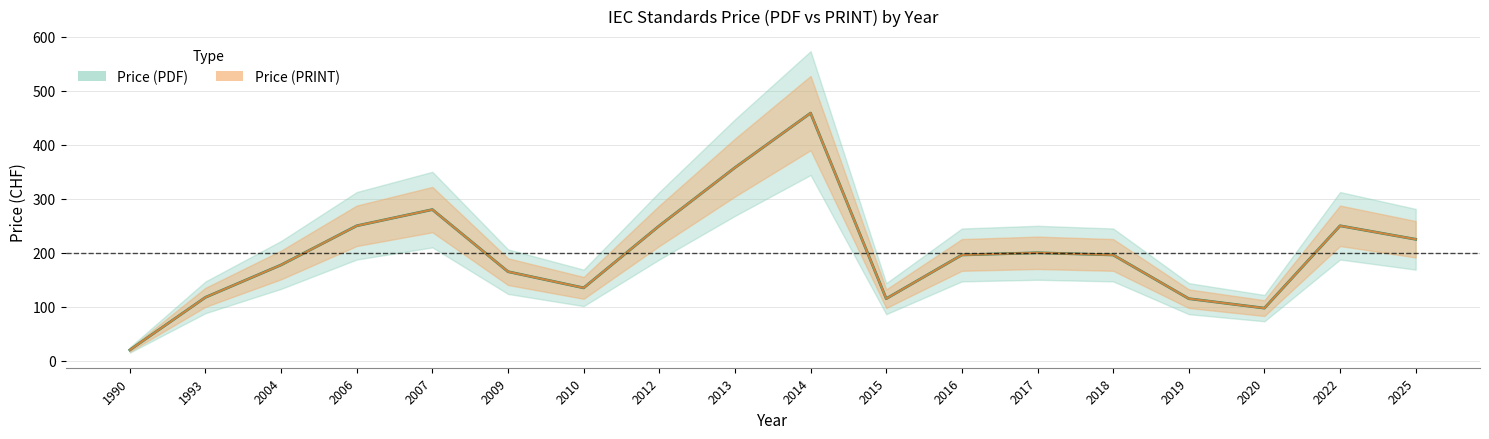

How many lines are shown in the chart?

2